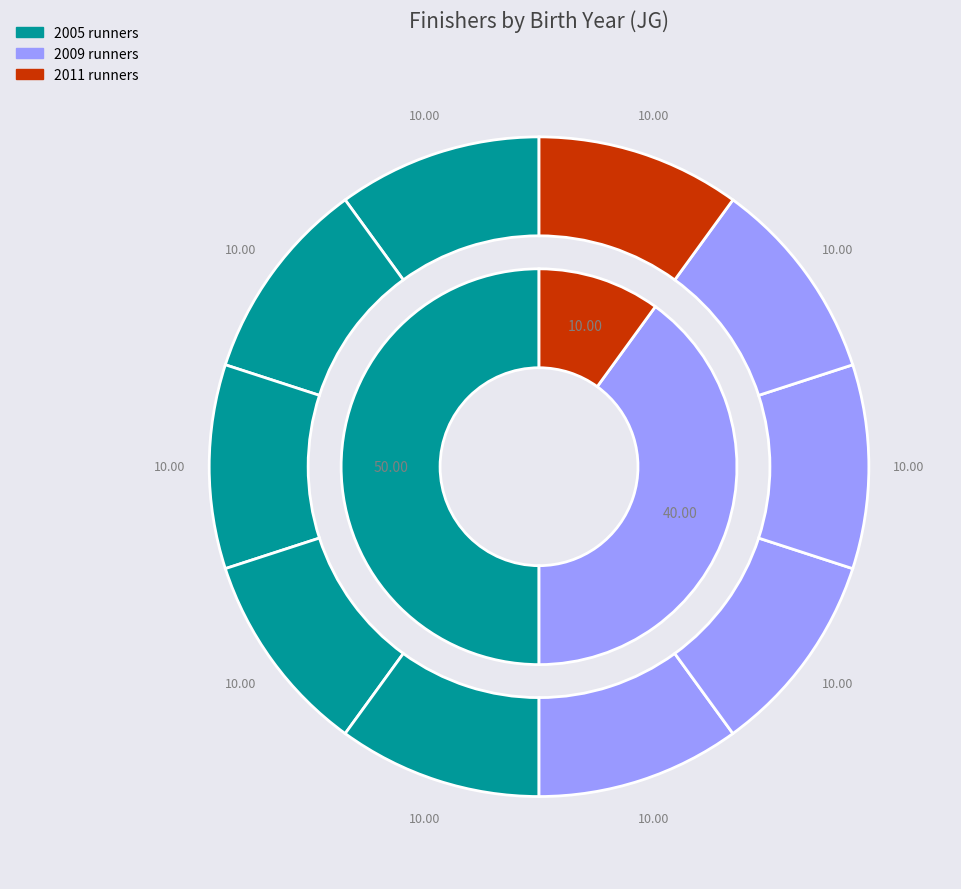

Is there a majority slice in this chart?

No